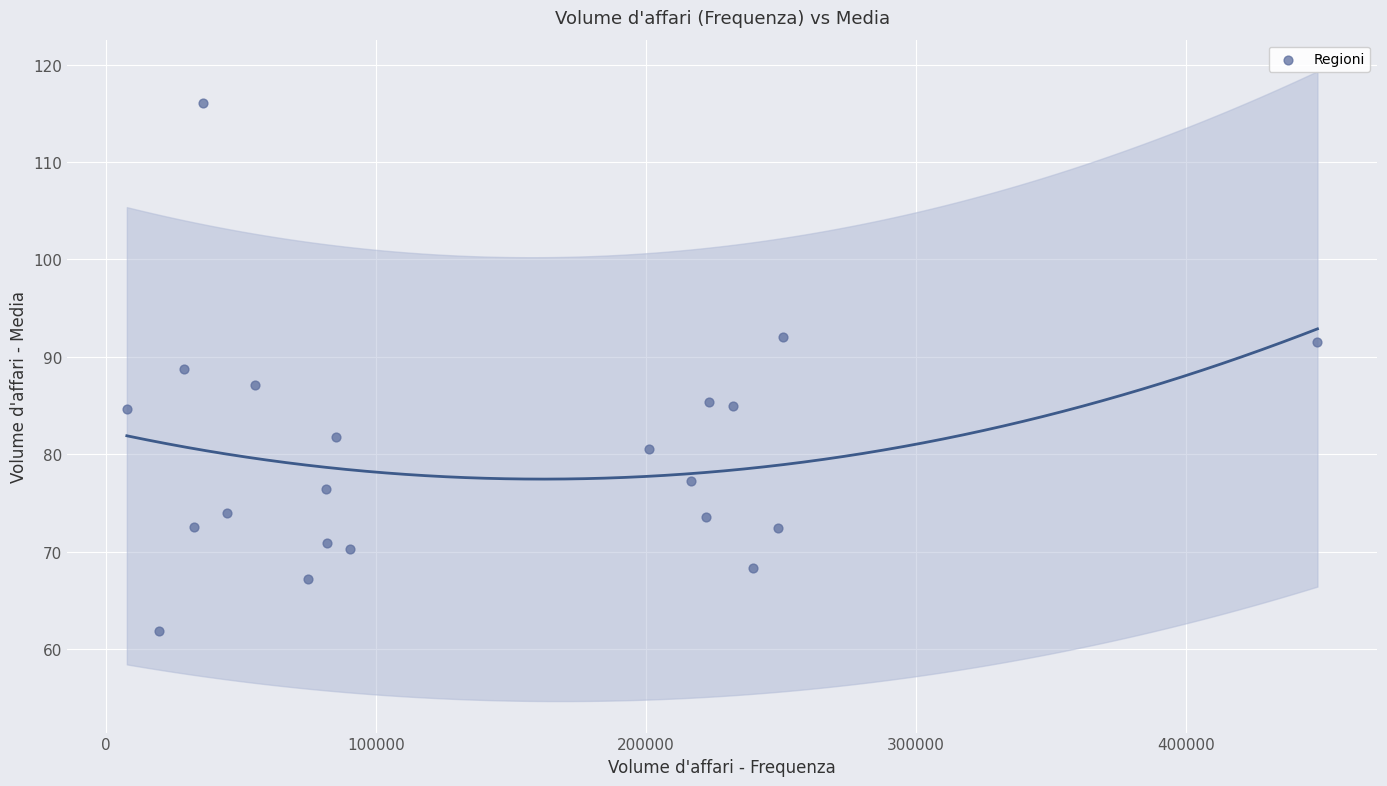

What is the range of X values (max minus min)?

440981.0